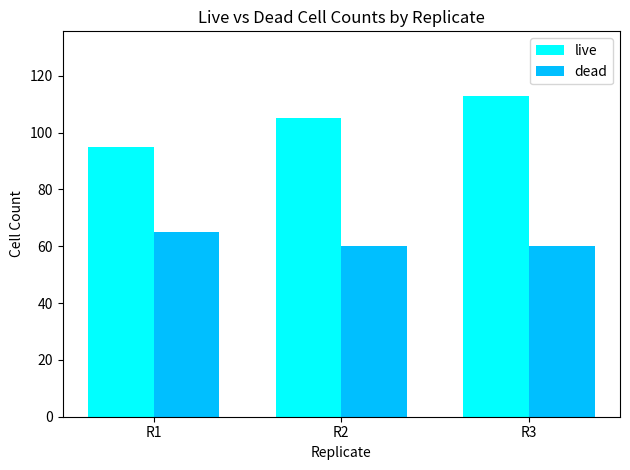

Is the value of dead at R1 greater than the value of live at R3?

No